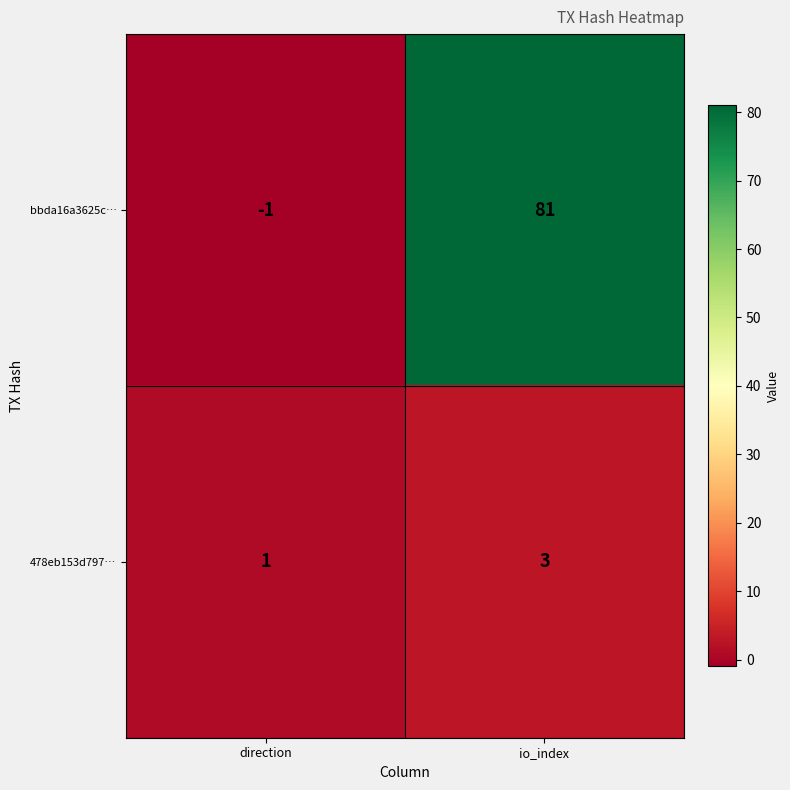

At which category is the sum across all series the highest?

io_index